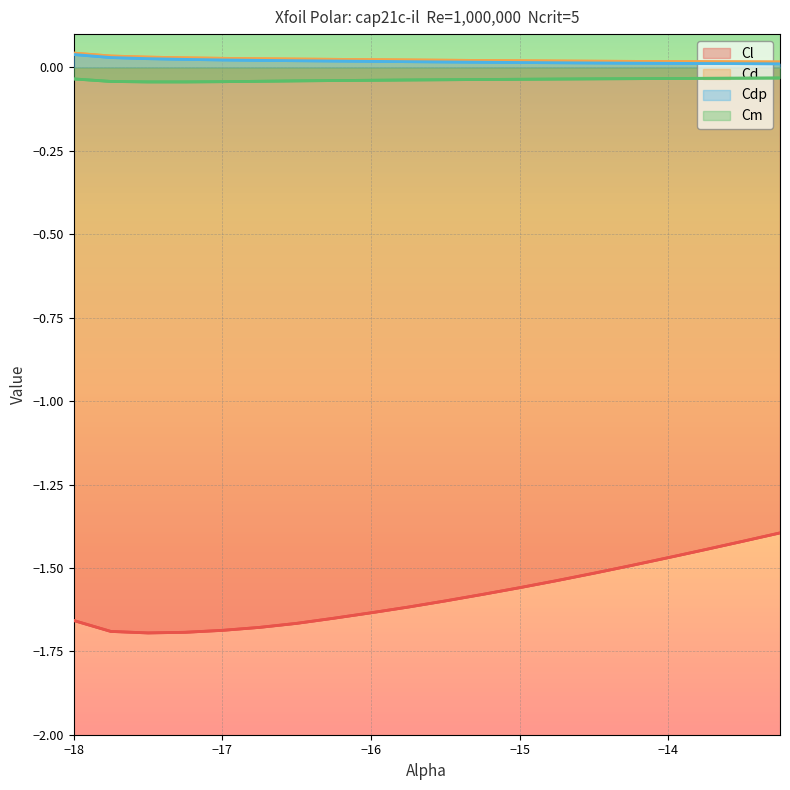

What is the label of the 19th point from the right?

−17